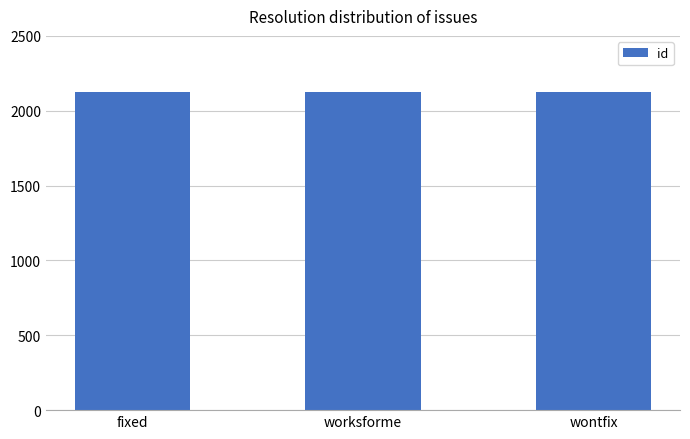

What is the difference between the values at fixed and worksforme?

1